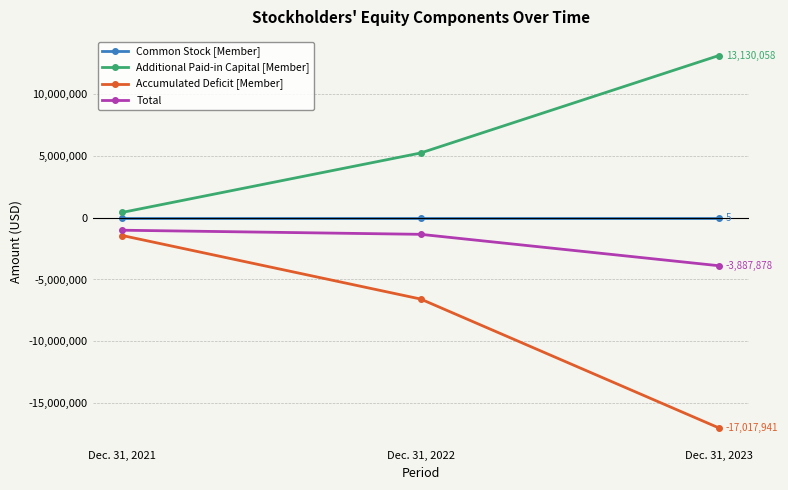

What is the difference between the maximum and minimum values in the Total series?

2875495